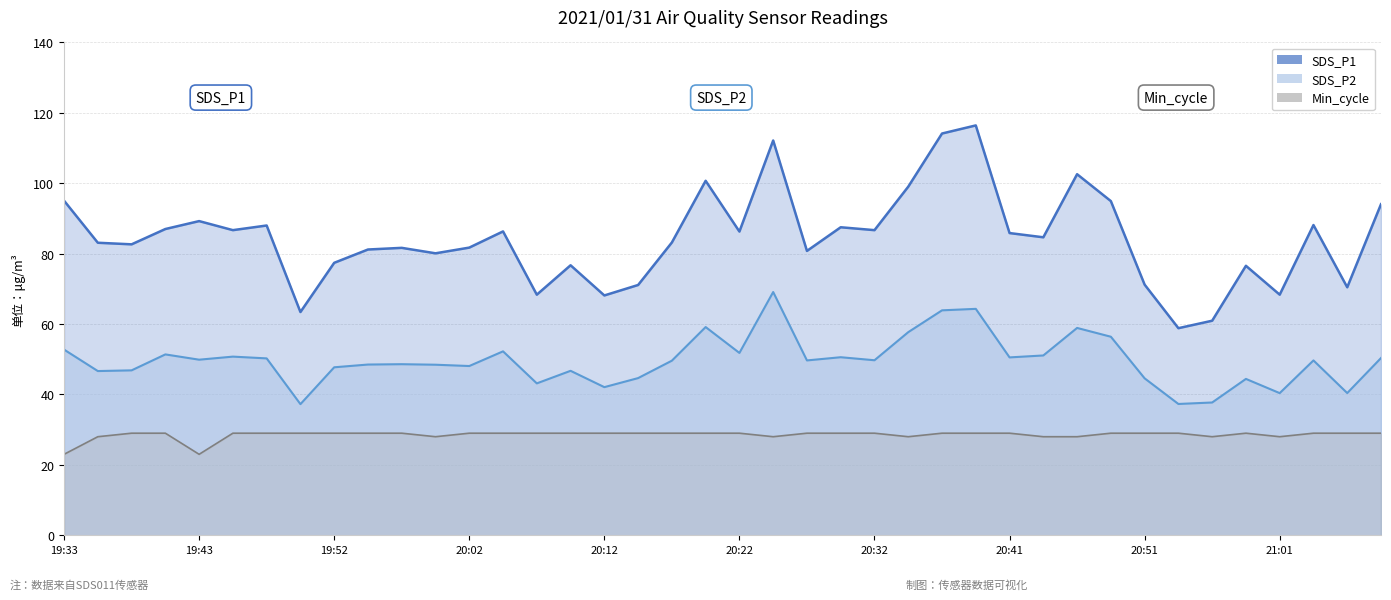

How many lines are shown in the chart?

3